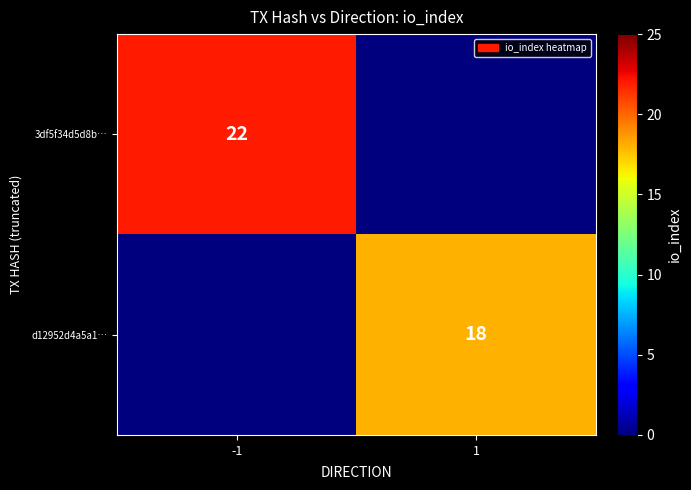

The value of 3df5f34d5d8b… at -1 is 13. True or false?

False